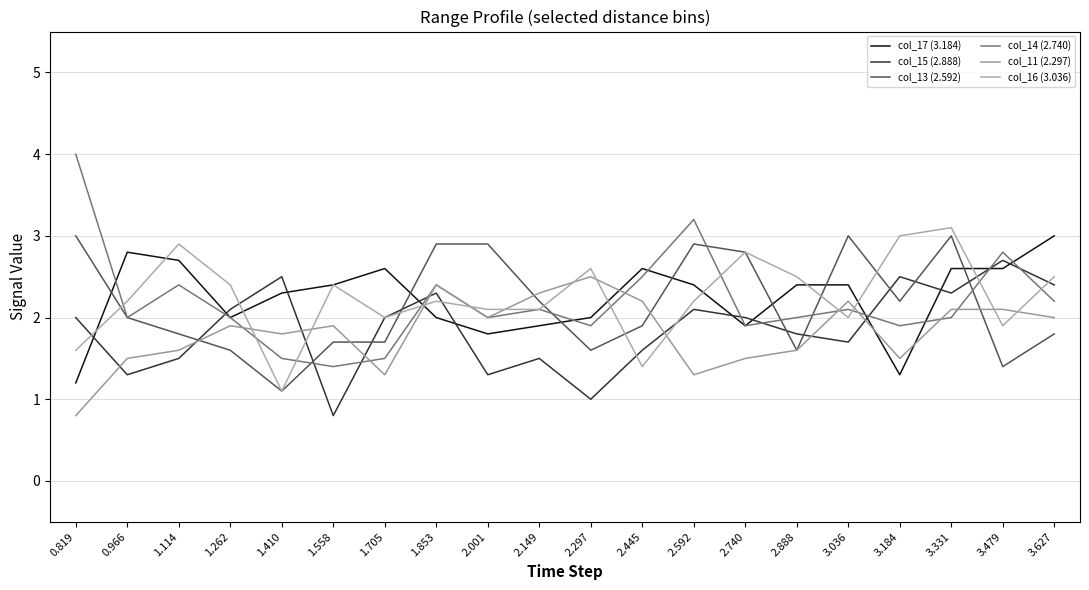

Which series ends up on top after the final intersection of col_15 (2.888) and col_16 (3.036)?

col_16 (3.036)